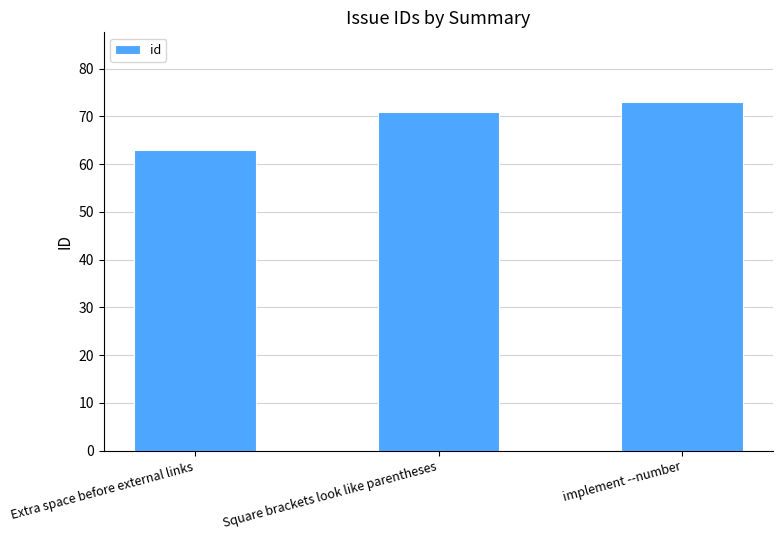

What is the change in value from Square brackets look like parentheses to implement --number?

+2